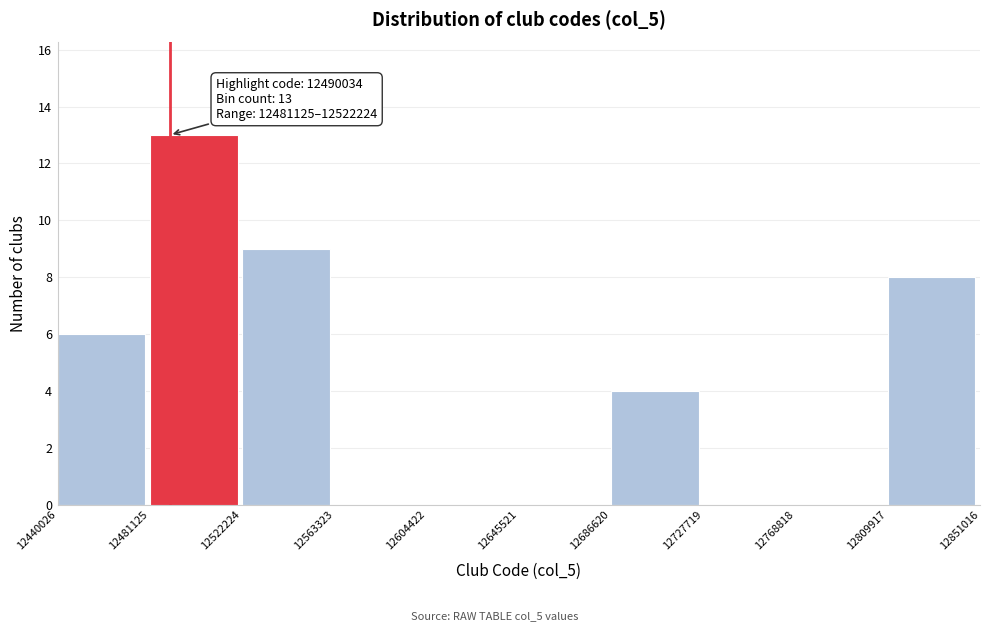

Which range on the x-axis has the tallest bar?

12481125 to 12522224